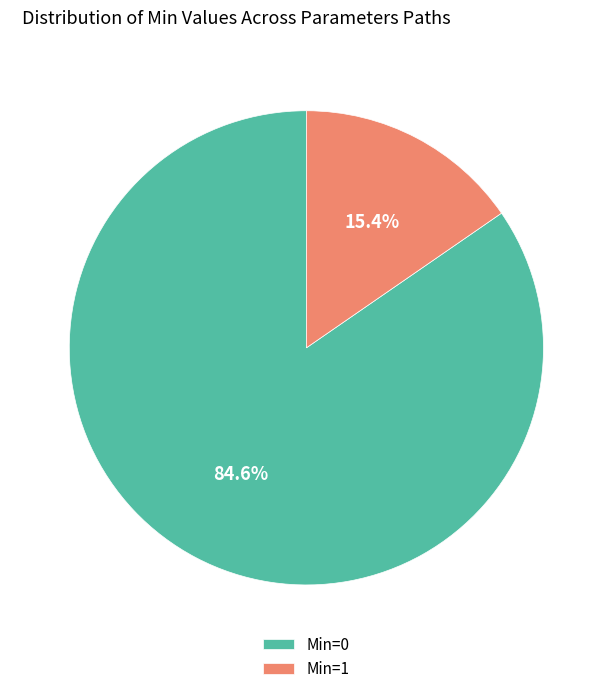

Which category has the biggest portion of the pie?

Min=0